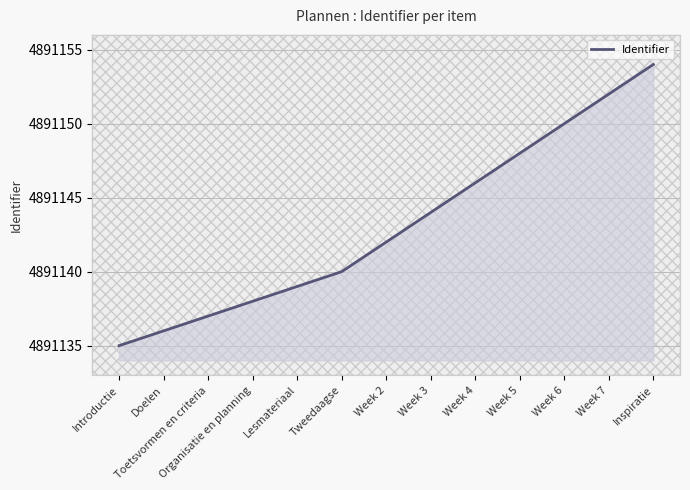

Rank the categories by value from highest to lowest.

Inspiratie, Week 7, Week 6, Week 5, Week 4, Week 3, Week 2, Tweedaagse, Lesmateriaal, Organisatie en planning, Toetsvormen en criteria, Doelen, Introductie